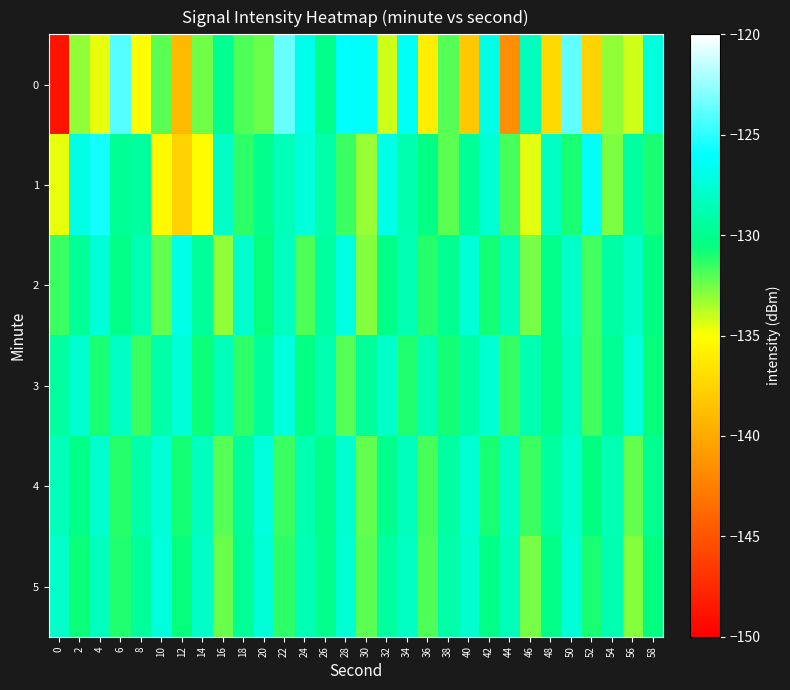

Count the number of data series in this chart.

6